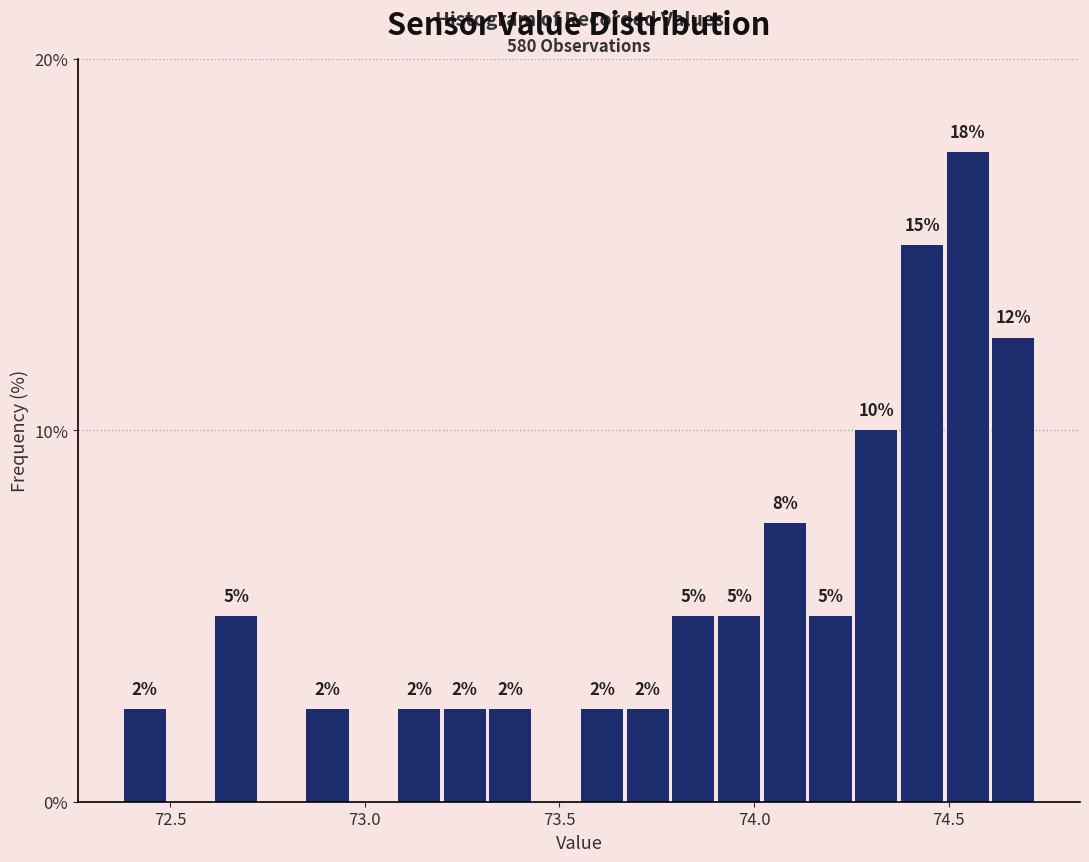

Around what value on the x-axis is the tallest bar? Give the approximate position of its centre, as read against the axis.

74.55